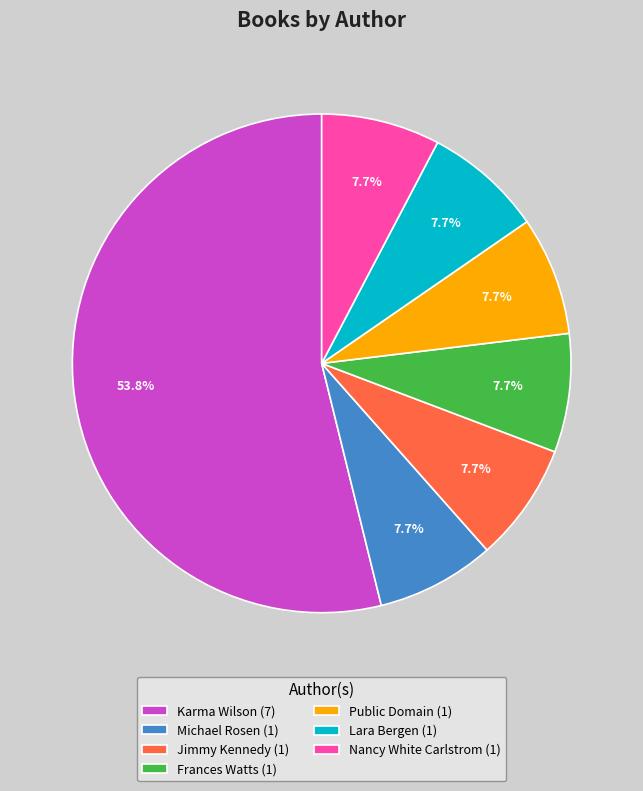

How many slices are in this pie chart?

7